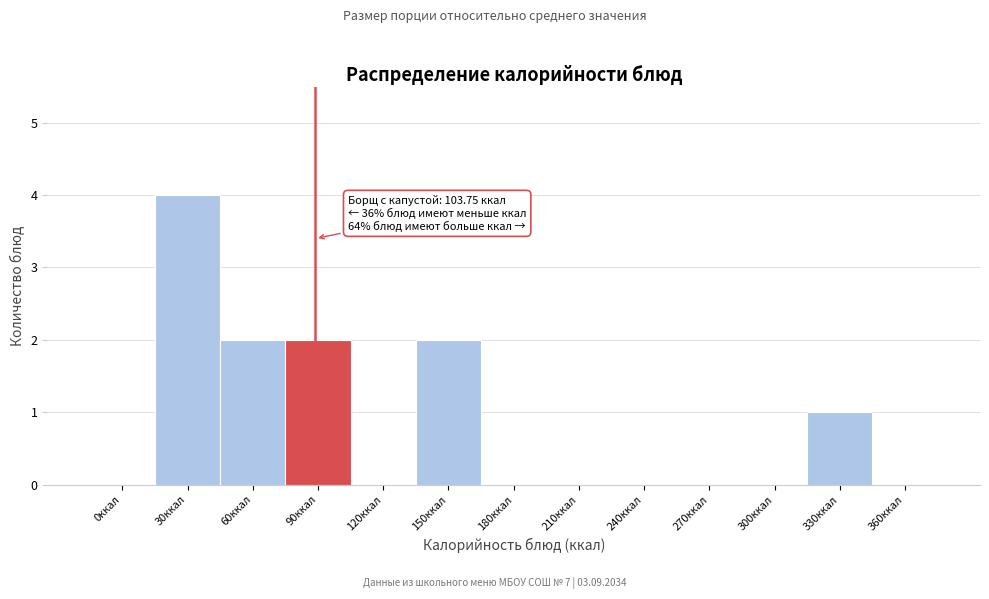

Reading left to right, what are all the values shown in this chart?

0ккал=0	30ккал=4	60ккал=2	90ккал=2	120ккал=0	150ккал=2	180ккал=0	210ккал=0	240ккал=0	270ккал=0	300ккал=0	330ккал=1	360ккал=0